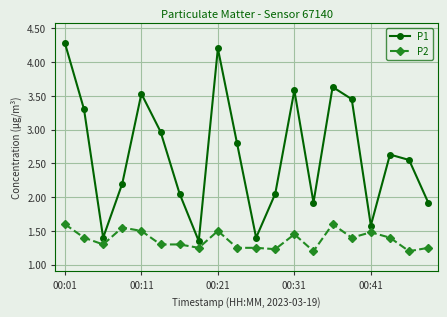

At how many categories does at least one series exceed 1?

20